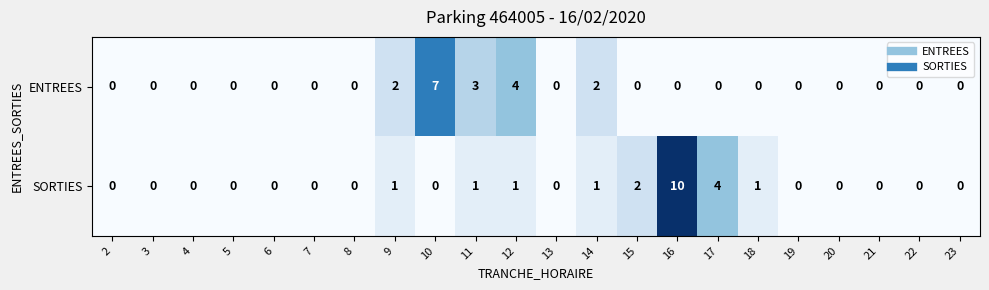

Count the SORTIES values in the range 0 to 1.

19